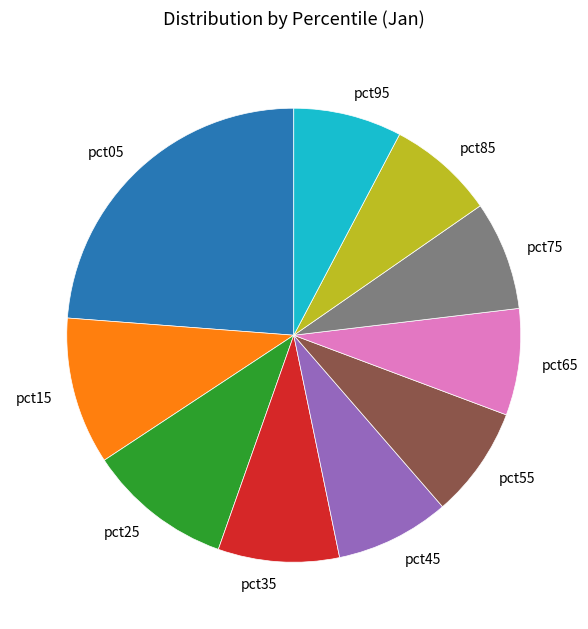

Is there any slice that represents more than half of the pie?

No